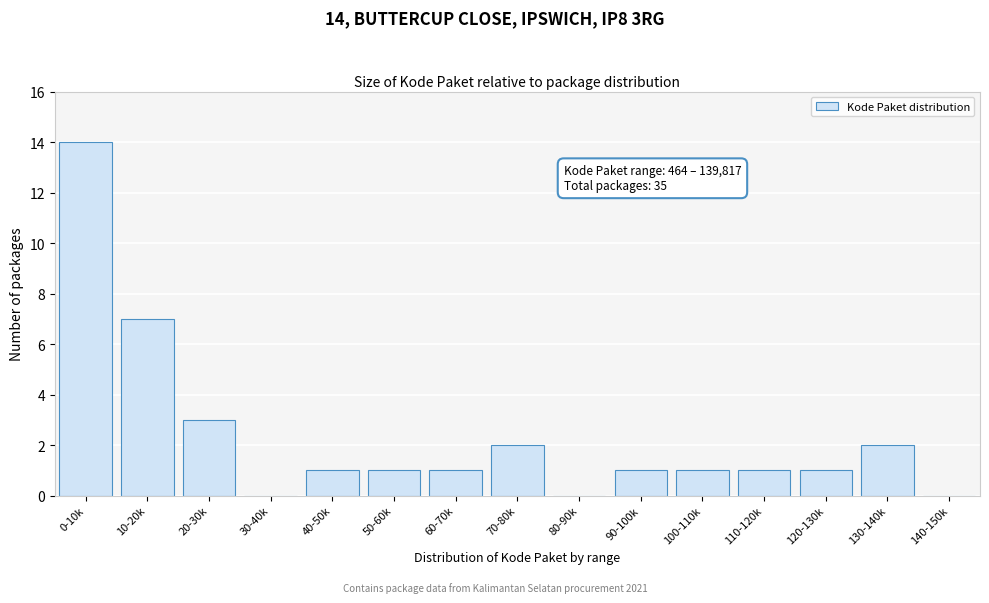

Reading right to left, transcribe all the data shown in this chart.

140-150k=0	130-140k=2	120-130k=1	110-120k=1	100-110k=1	90-100k=1	80-90k=0	70-80k=2	60-70k=1	50-60k=1	40-50k=1	30-40k=0	20-30k=3	10-20k=7	0-10k=14